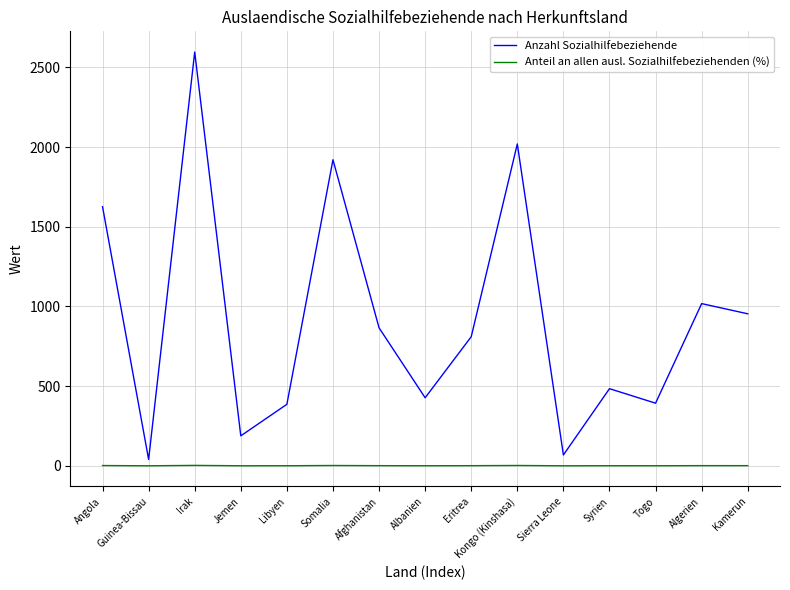

The value of Anzahl Sozialhilfebeziehende at Togo is 393.0. True or false?

True